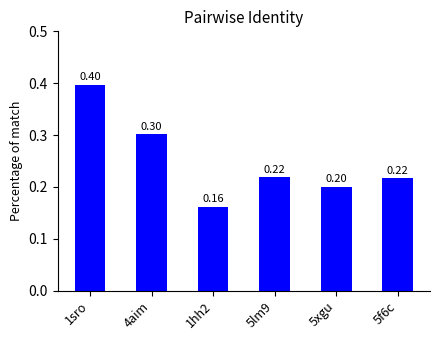

What is the difference between the values at 1sro and 5f6c?

0.2